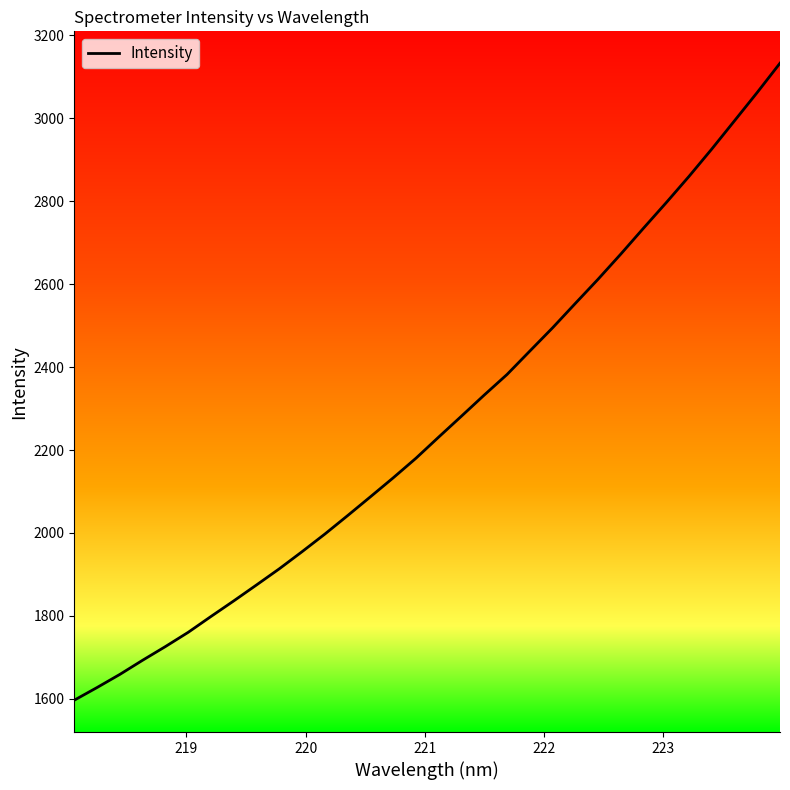

What is the maximum value shown in the chart?

3132.5